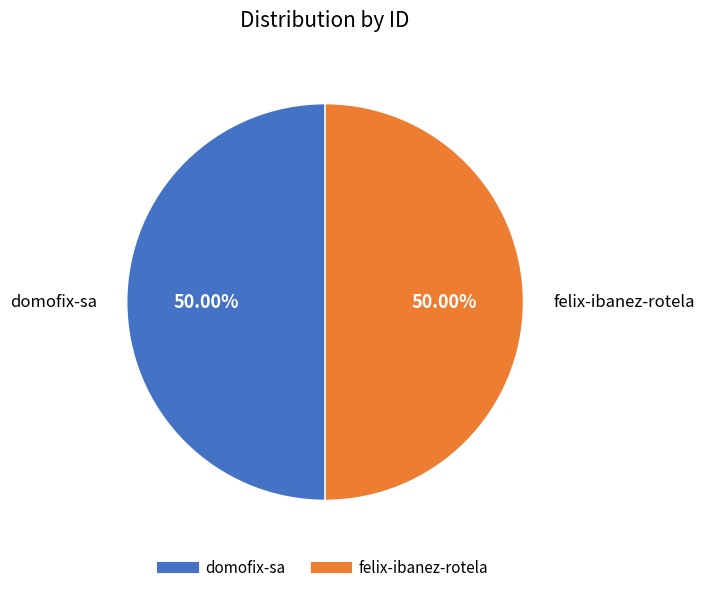

Do felix-ibanez-rotela and domofix-sa together represent more than half of the pie?

Yes